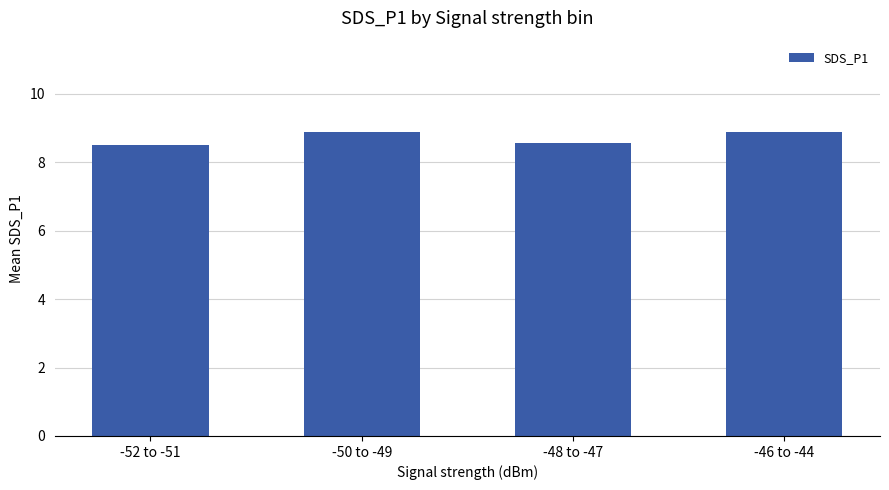

The value at -46 to -44 is 8.9. True or false?

True